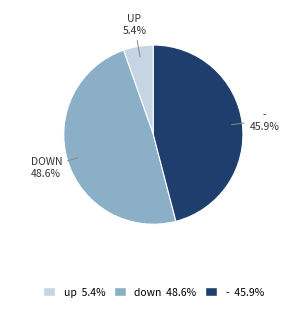

How many slices are in this pie chart?

3